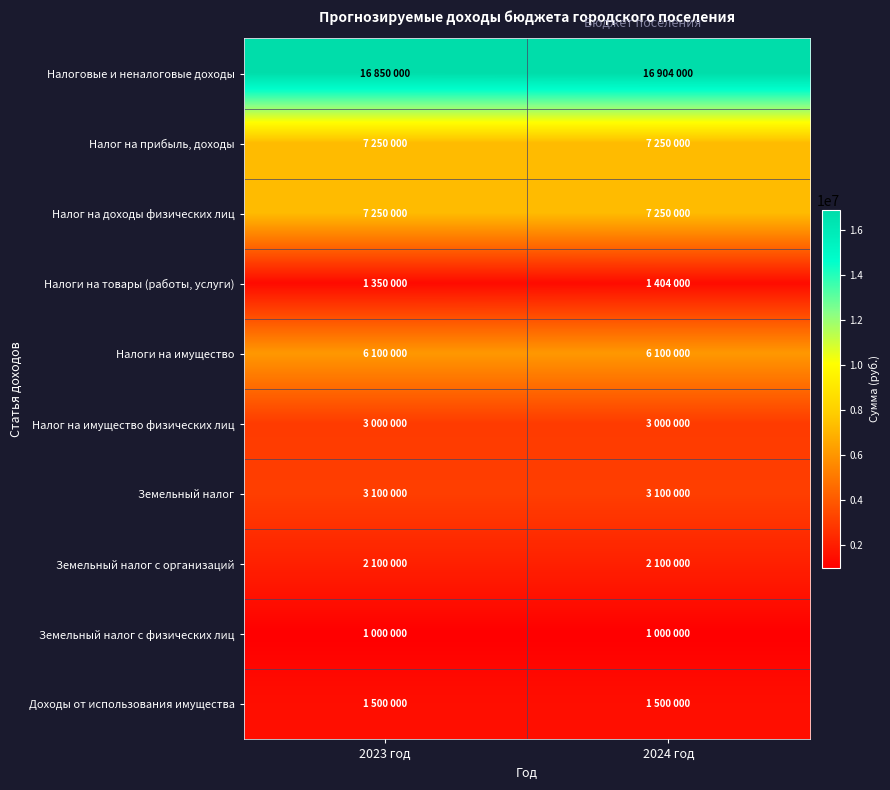

Which series has the largest total across all categories?

Налоговые и неналоговые доходы